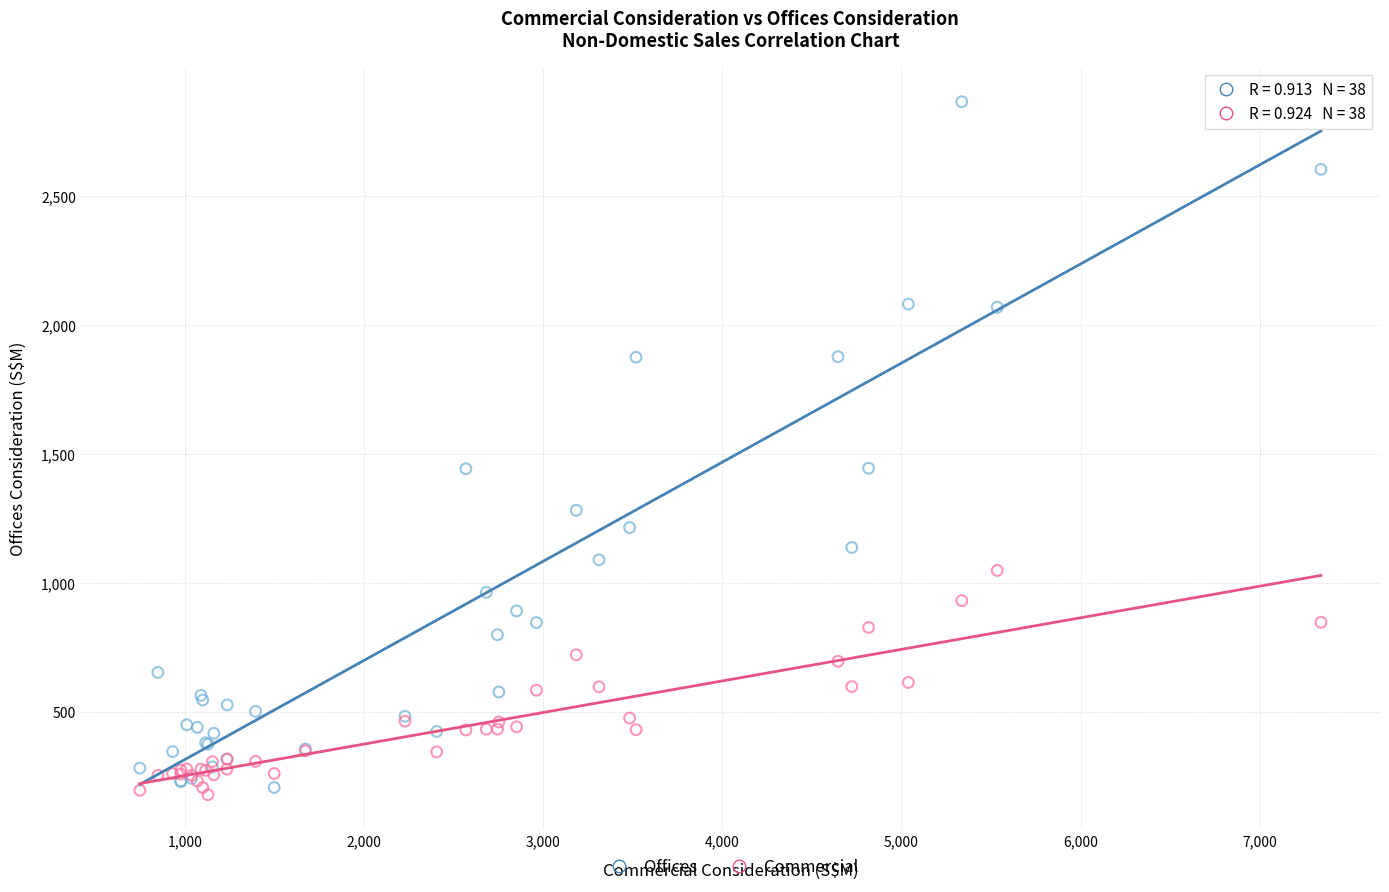

What are all the series names shown in the legend?

Offices, Commercial